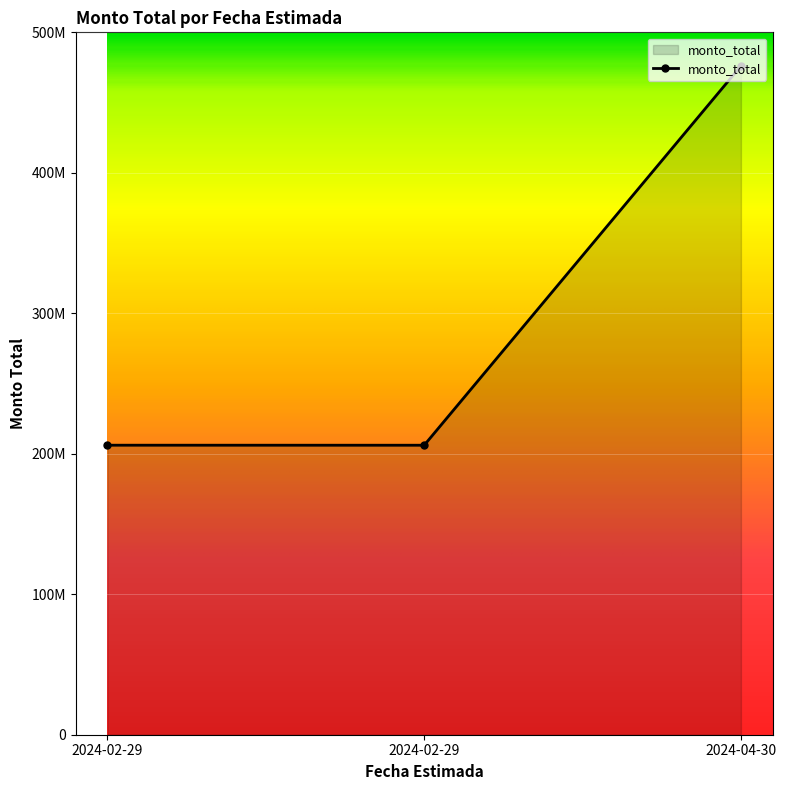

Reading right to left, list all the values displayed in this chart.

2024-04-30=476100000	2024-02-29=206080000	2024-02-29=206100000